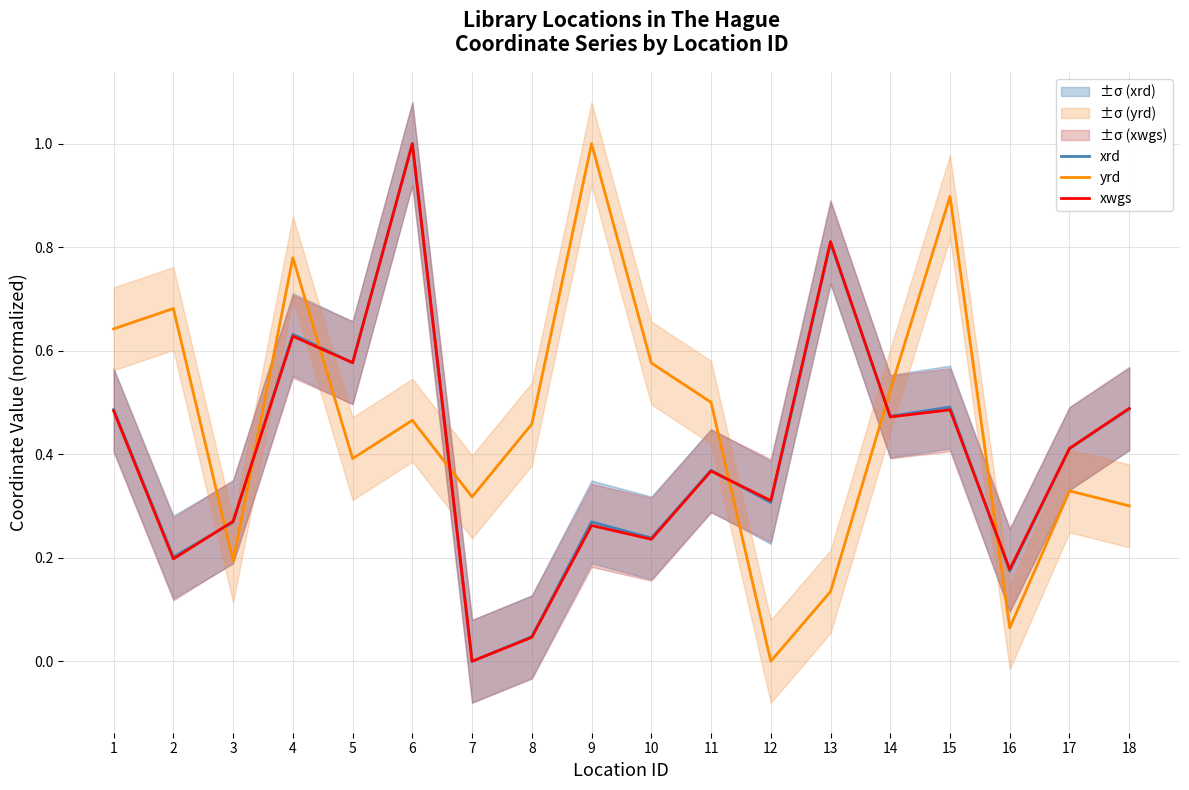

Is this an area chart (filled region under the line)?

No